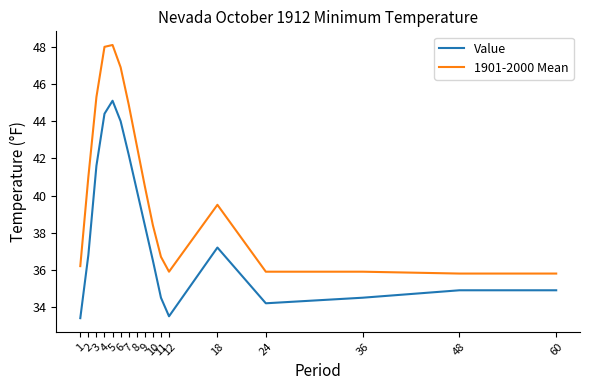

At how many categories does at least one series exceed 42?

6